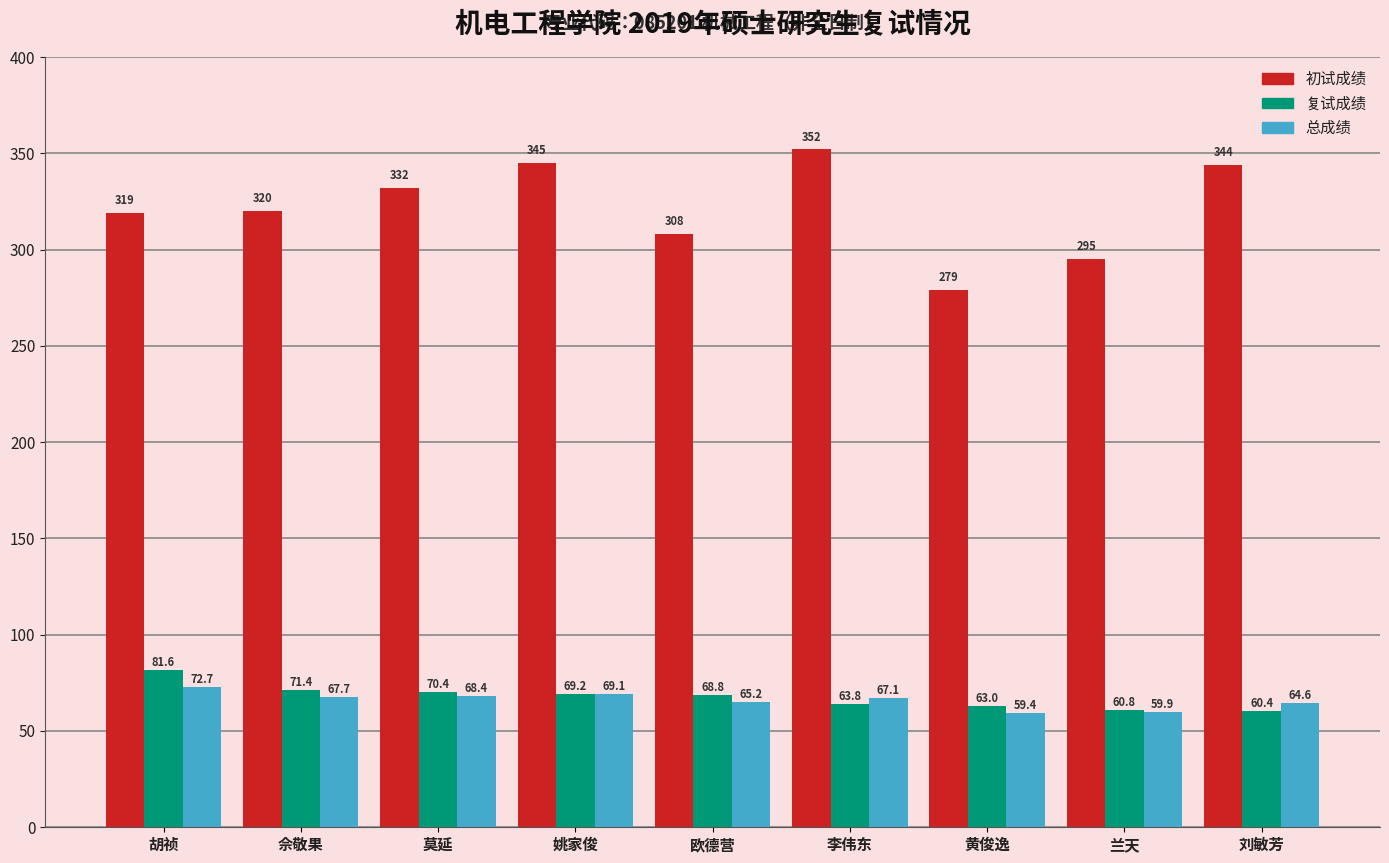

Reading left to right, list all the values displayed in this chart.

初试成绩: 319.0	320.0	332.0	345.0	308.0	352.0	279.0	295.0	344.0
复试成绩: 81.6	71.4	70.4	69.2	68.8	63.8	63.0	60.8	60.4
总成绩: 72.7	67.7	68.4	69.1	65.2	67.1	59.4	59.9	64.6